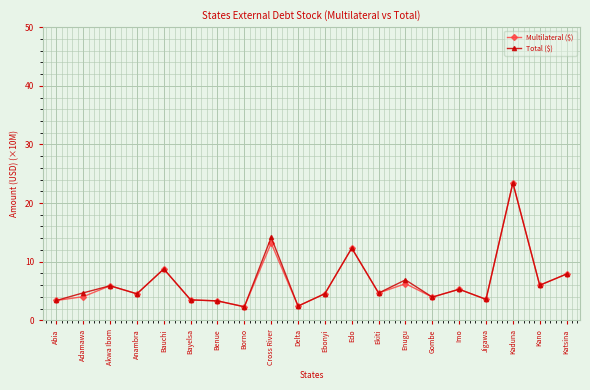

What is the maximum value for Multilateral ($)?

23.4